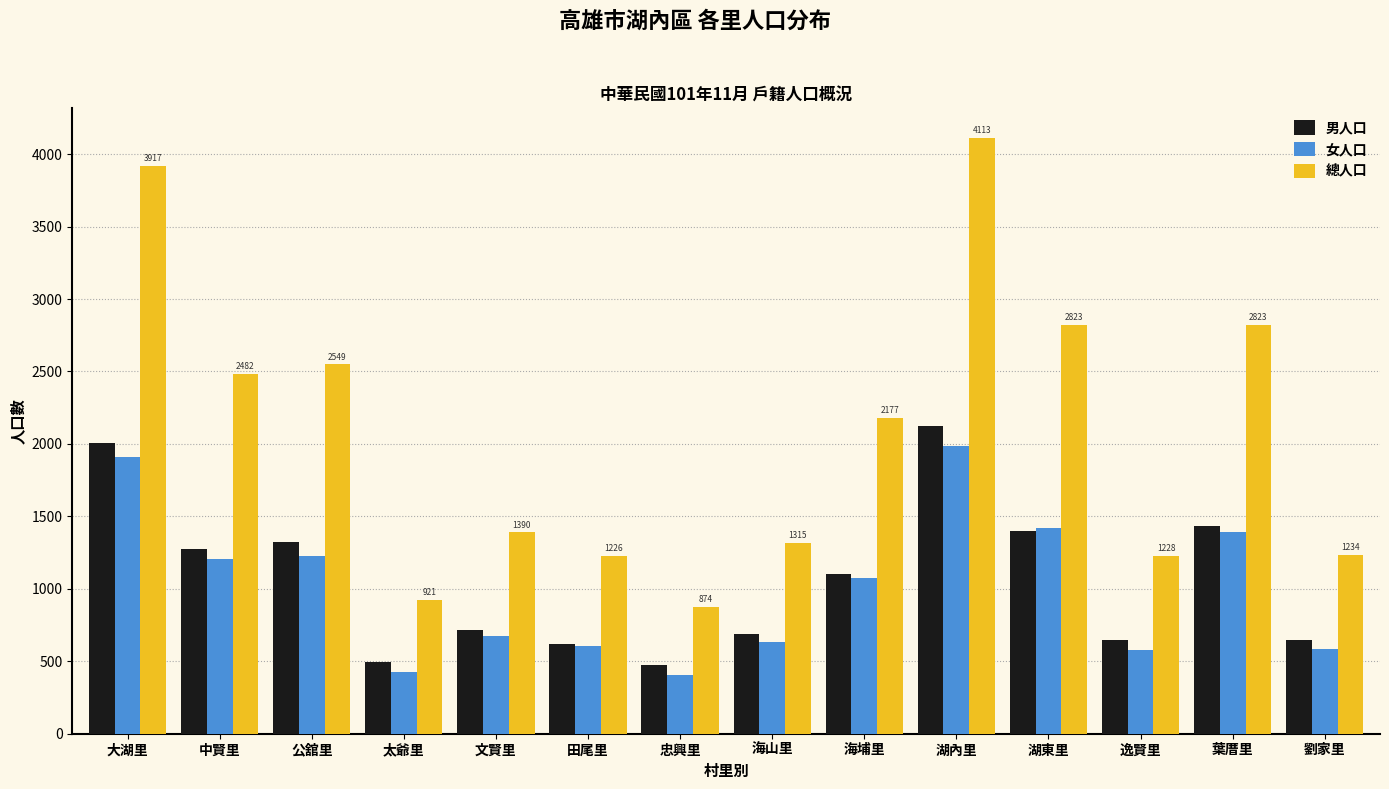

Which category has the highest value across all series?

湖內里